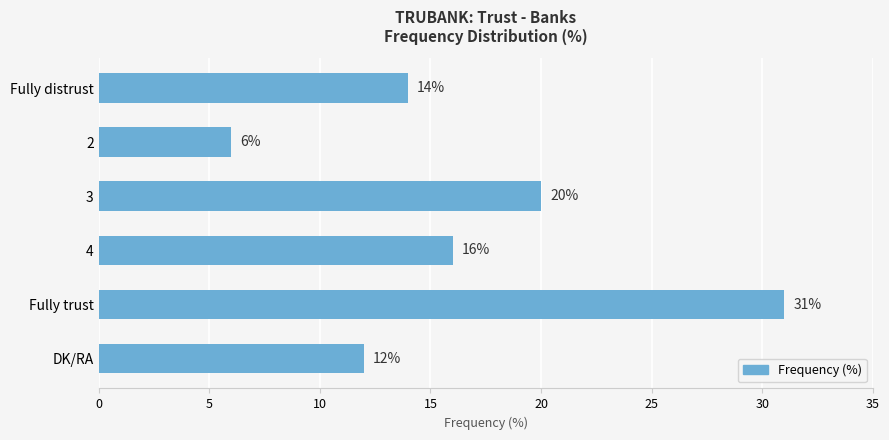

List the labels in order of value, smallest first.

2, DK/RA, Fully distrust, 4, 3, Fully trust